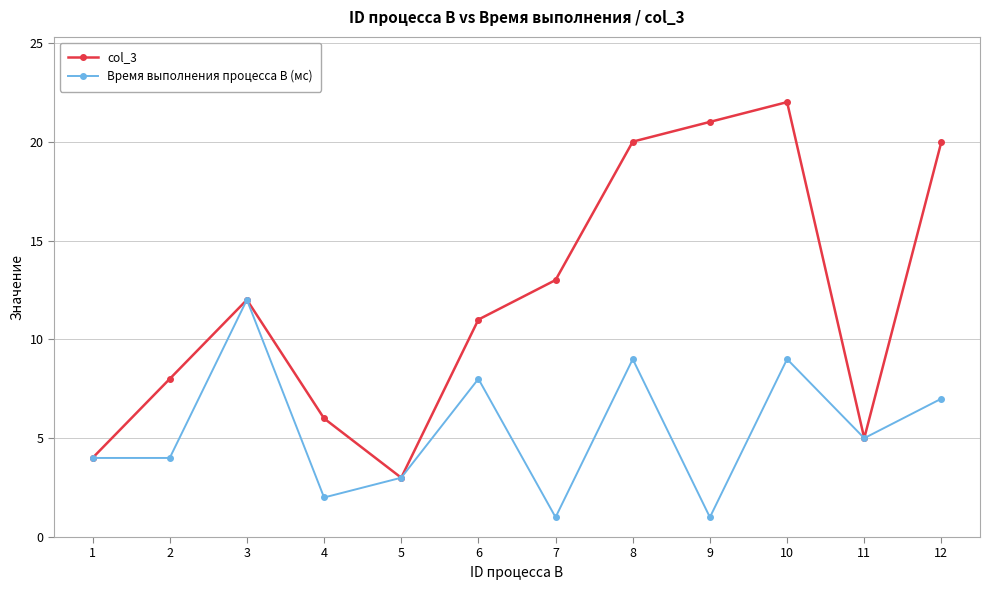

Which category has the highest value in the col_3 series?

10